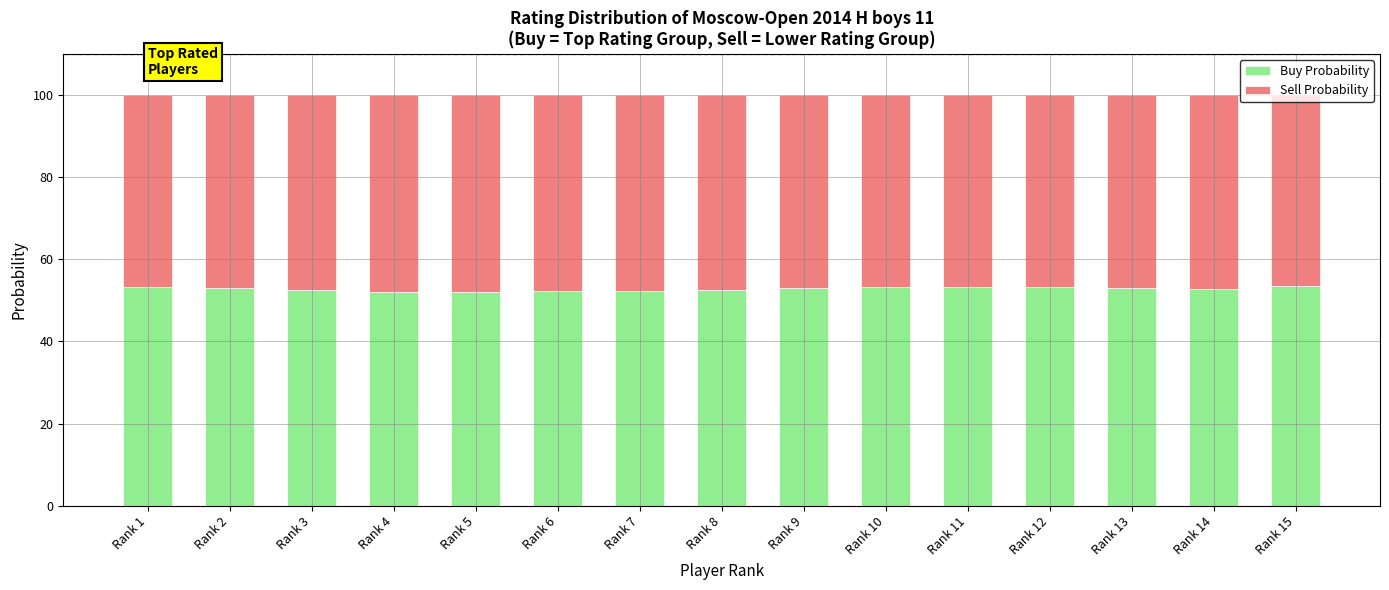

What is the highest value of the Buy Probability series?

53.5